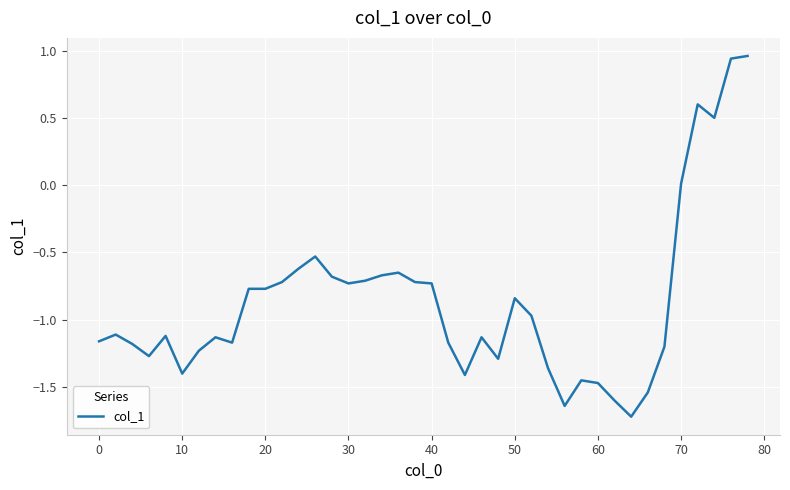

What is the minimum value shown in the chart?

-1.7